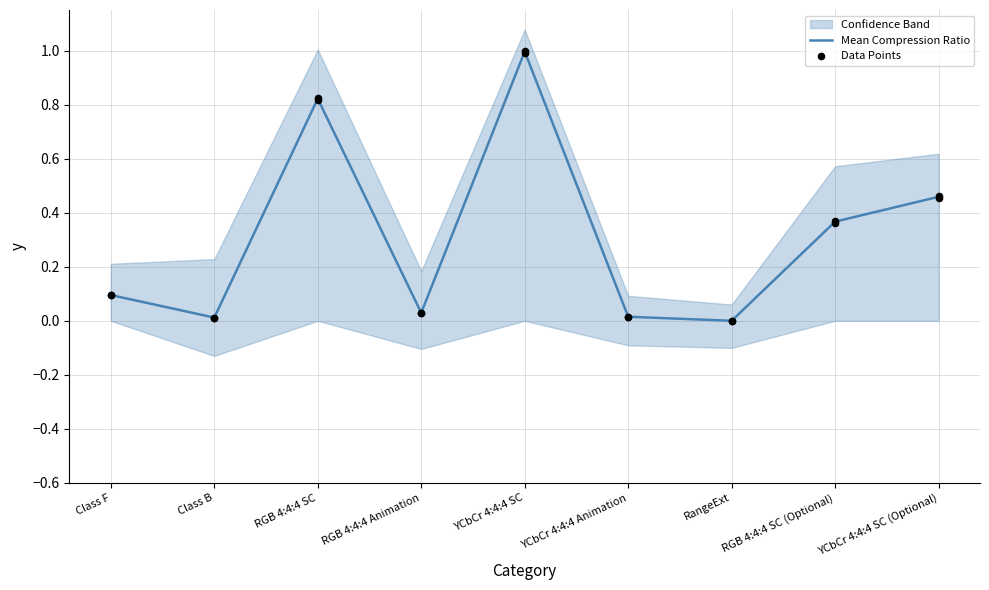

The value of Mean Compression Ratio at Class F is 0.0. True or false?

False